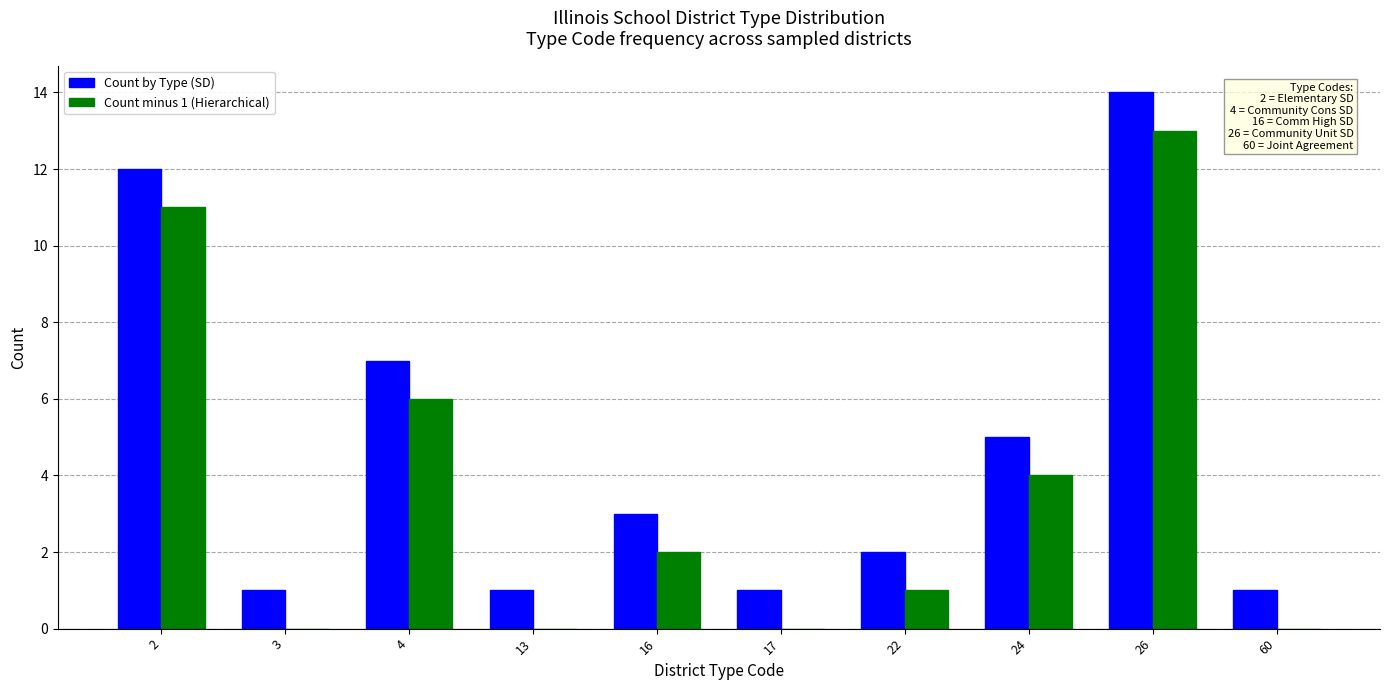

Is it true that Count by Type (SD) equals 8 at 2?

False